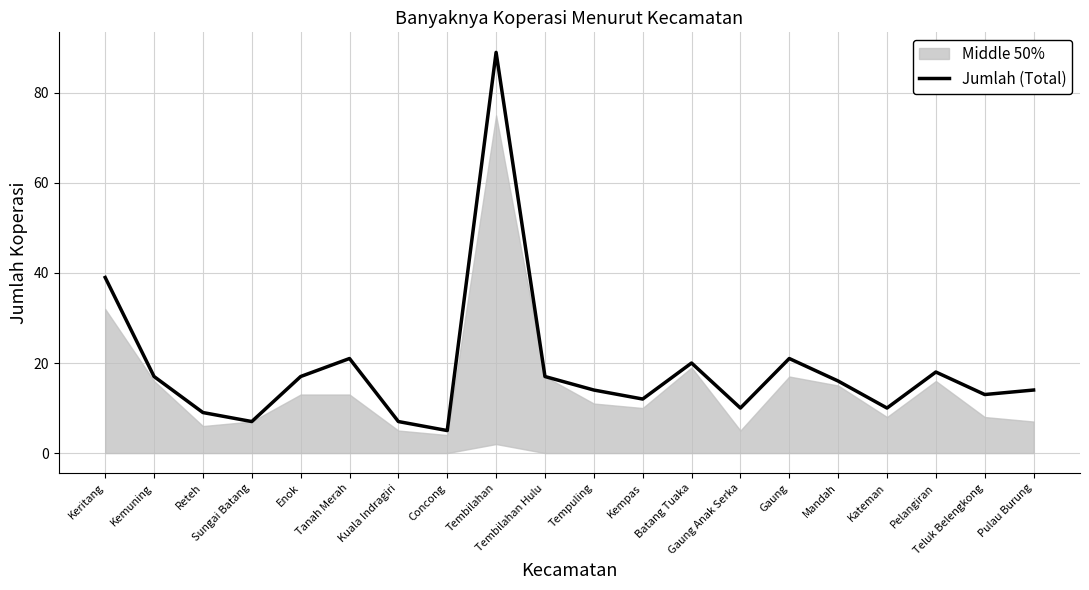

What is the smallest value displayed?

5